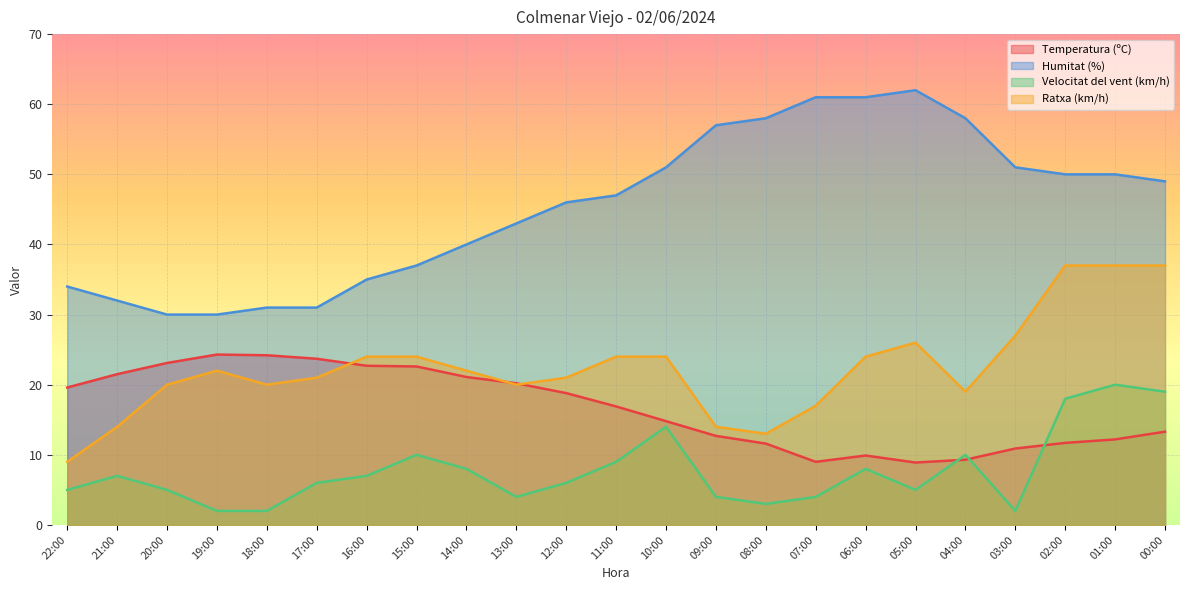

True or false: Temperatura (ºC) has a value of 22.5 at 11:00.

False